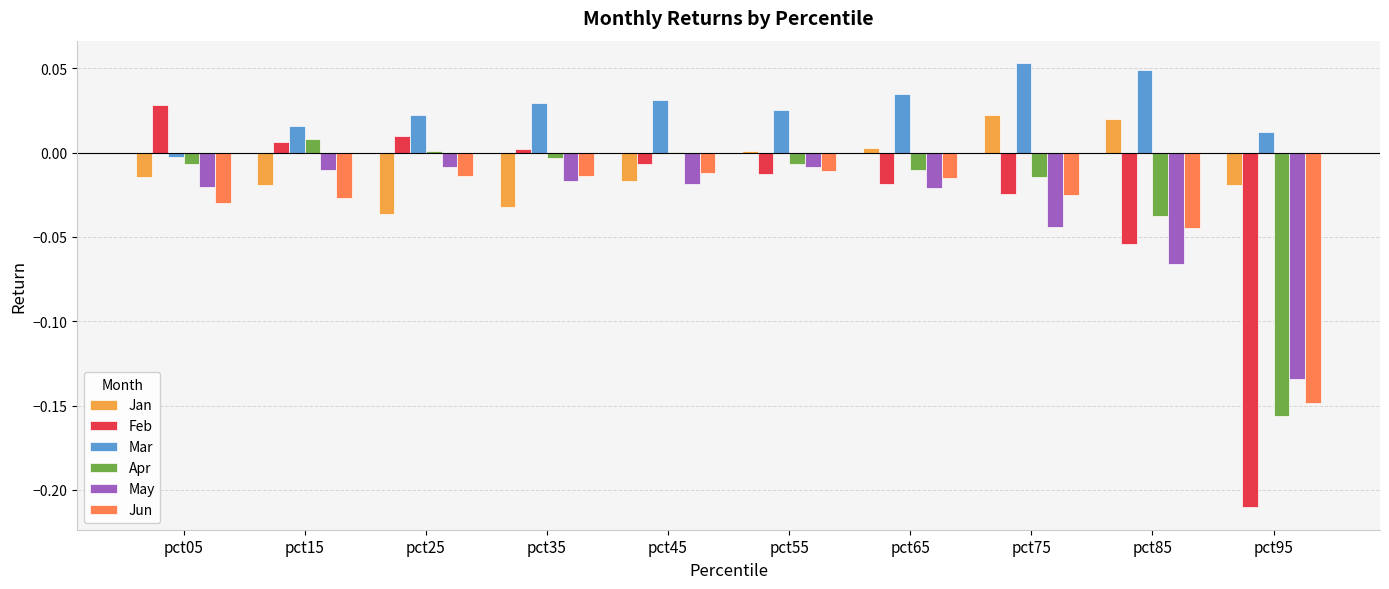

What are all the series names shown in the legend?

Jan, Feb, Mar, Apr, May, Jun